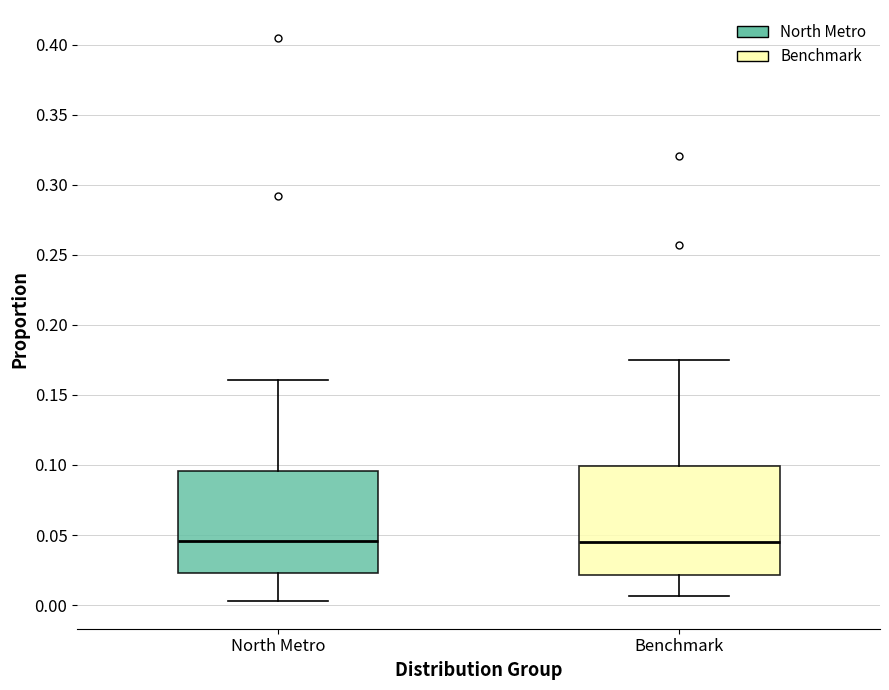

Where does the lower whisker of the box for Benchmark end on the y-axis? The values are not printed on the chart, so give them approximately, as read against the axis.

0.005